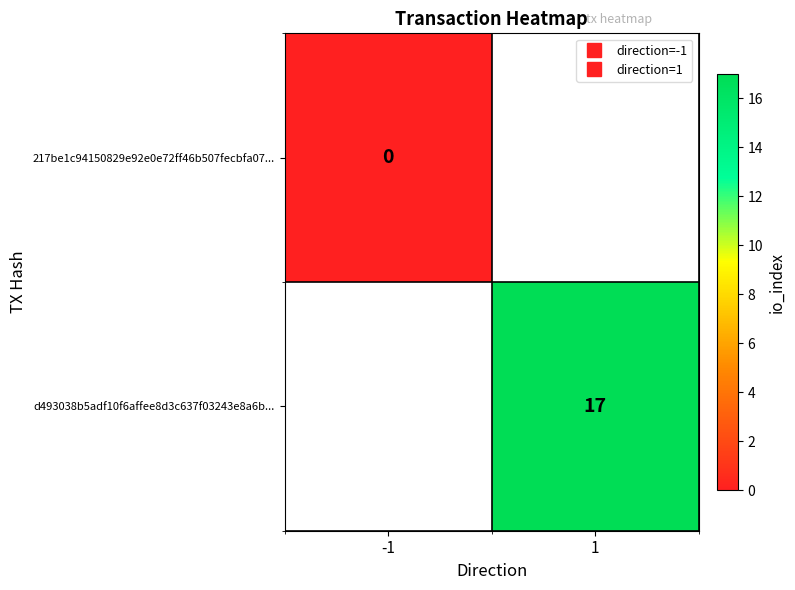

List the labels in order of 217be1c94150829e92e0e72ff46b507fecbfa07... value, largest first.

-1, 1